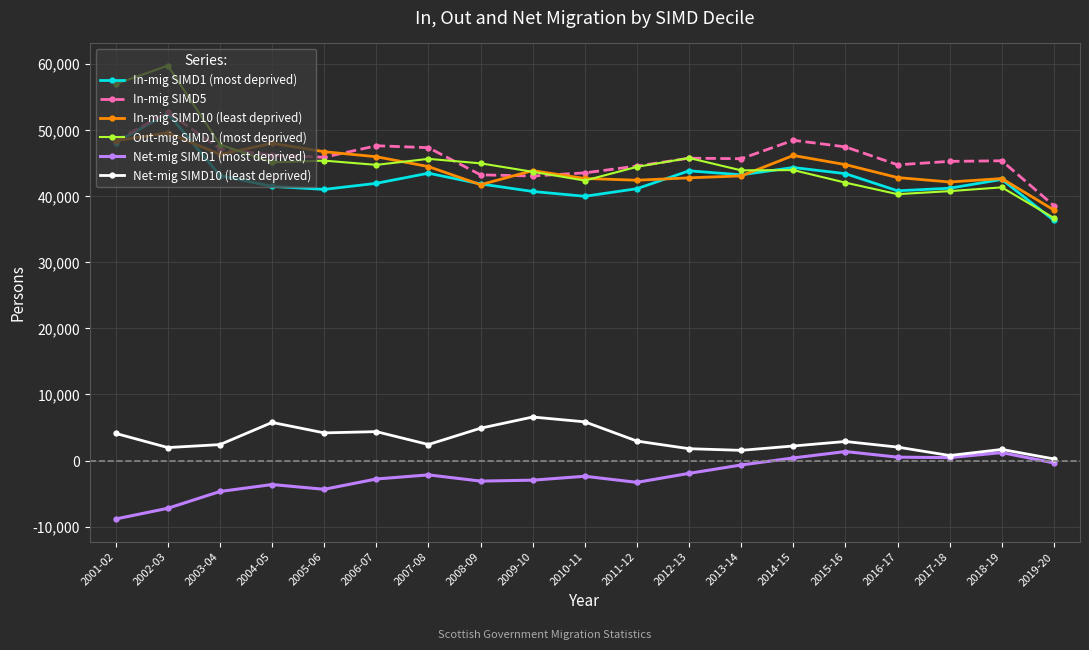

Where is the first local maximum for Net-mig SIMD10 (least deprived)?

2004-05